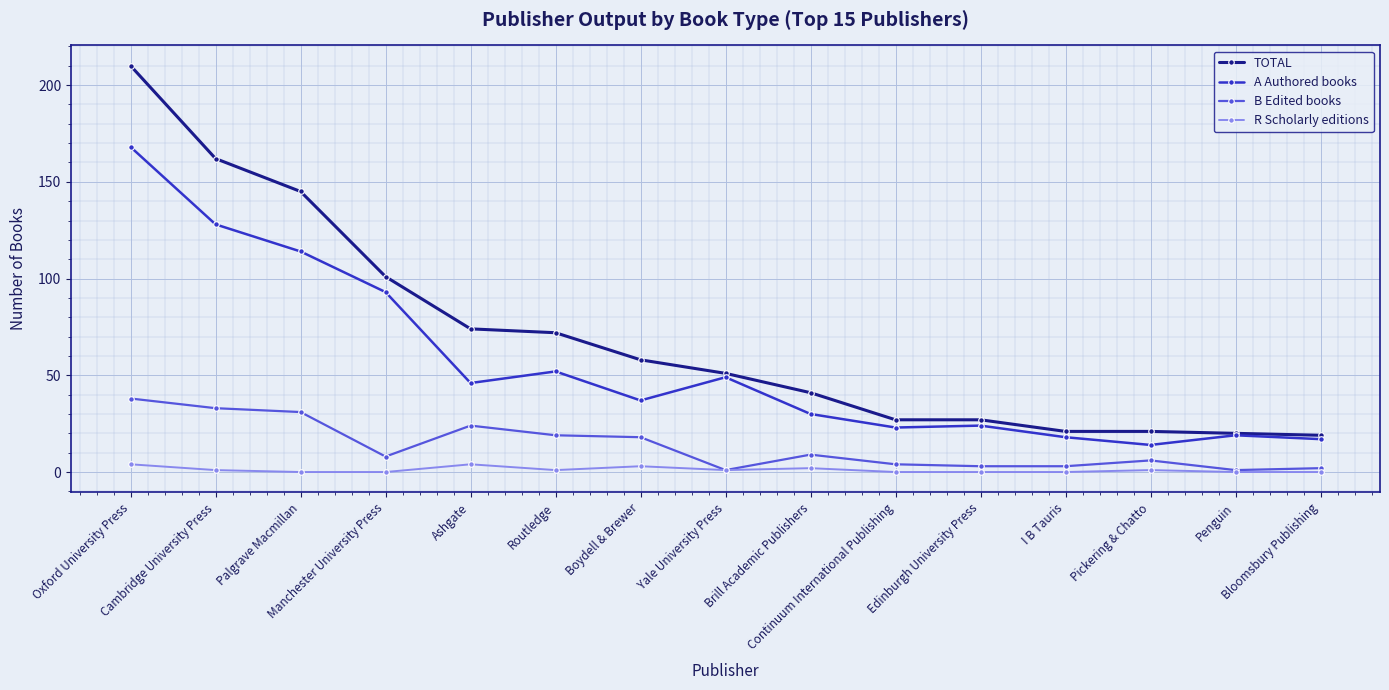

Which label corresponds to the largest value in the chart?

Oxford University Press